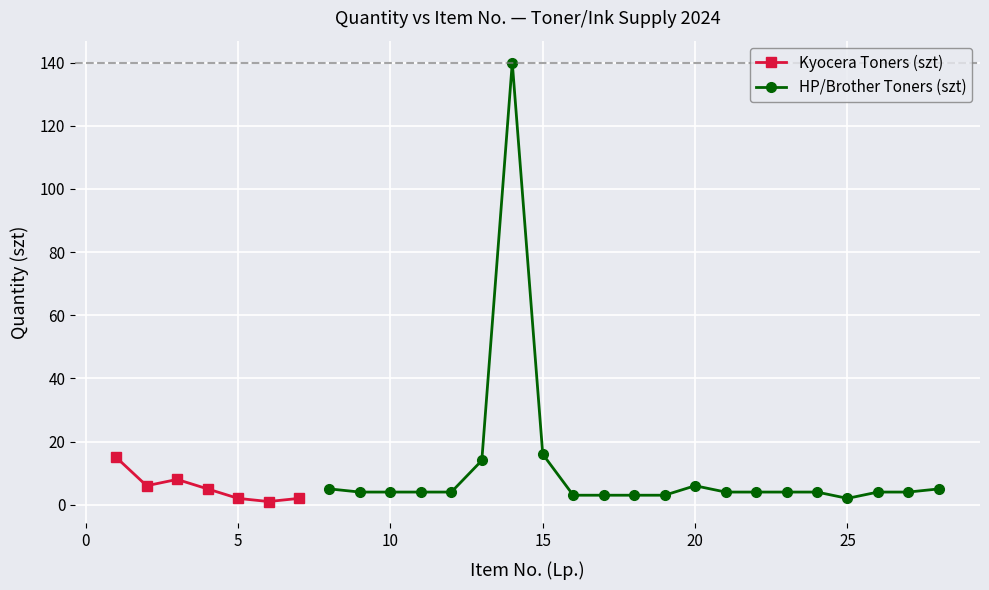

How many lines are shown in the chart?

2